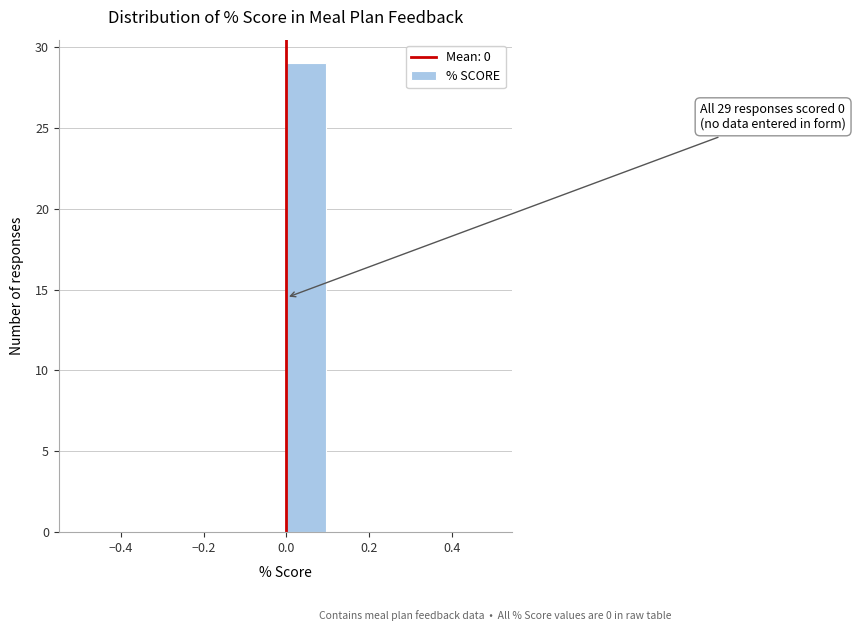

Over which range of the x-axis is the bar tallest?

0.0 to 0.1